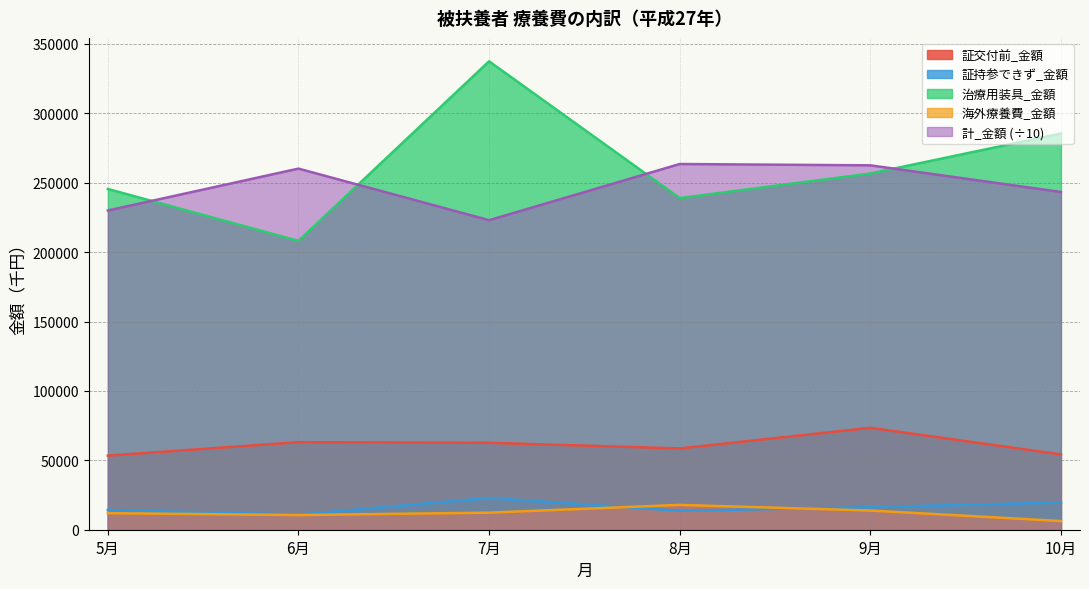

At which category is the sum across all series the highest?

7月